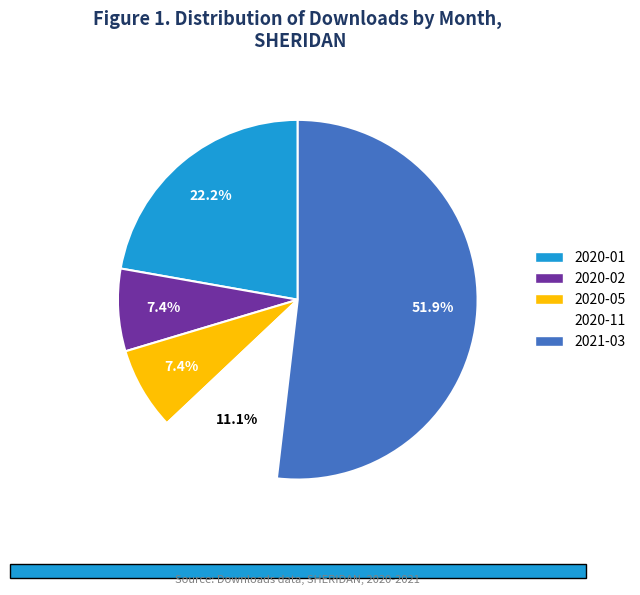

To the nearest percent, what is the combined percentage of 2020-02 and 2020-01?

30%